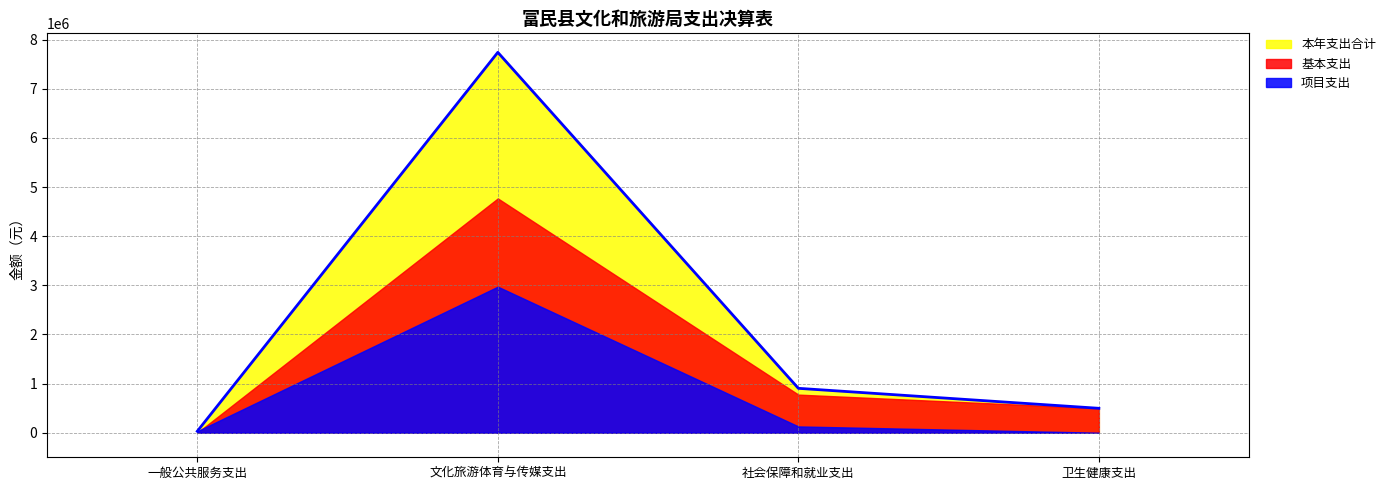

At which label does 基本支出 reach its minimum?

一般公共服务支出